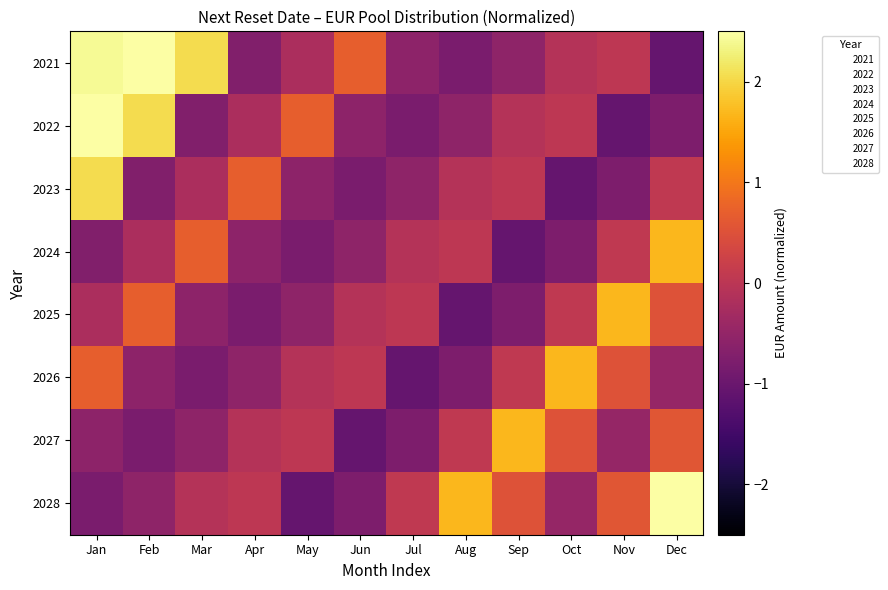

What is the total value across all series at Jan?

6.3